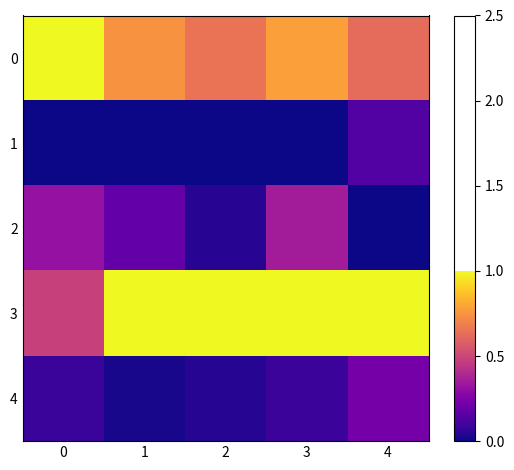

Rank the series by their maximum value, from highest to lowest.

0, 3, 2, 4, 1